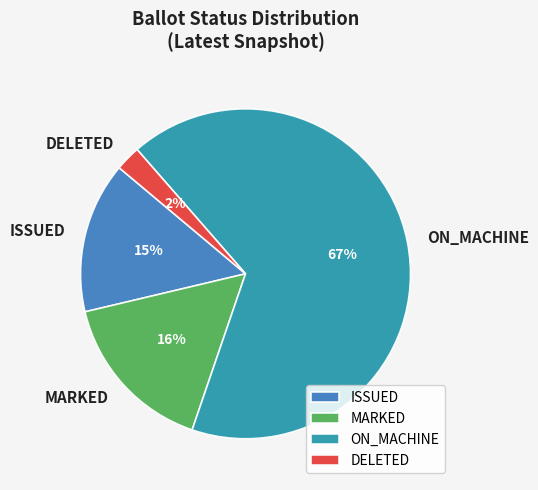

The ON_MACHINE slice represents 55% of the pie. True or false?

False